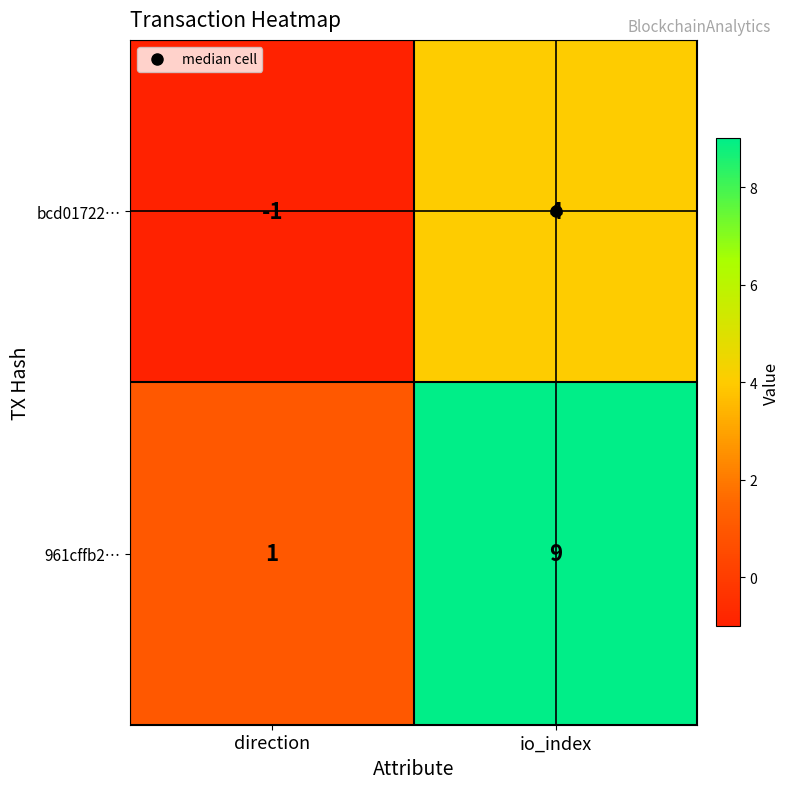

List the series in order of their peak value, lowest first.

bcd01722…, 961cffb2…